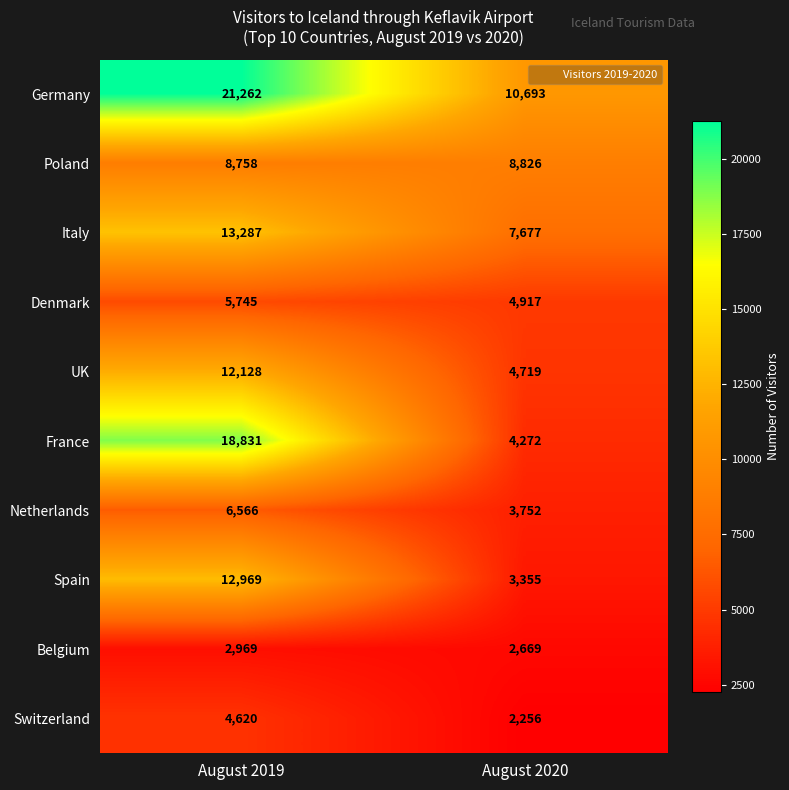

Rank the series by their maximum value, from highest to lowest.

Germany, France, Italy, Spain, UK, Poland, Netherlands, Denmark, Switzerland, Belgium